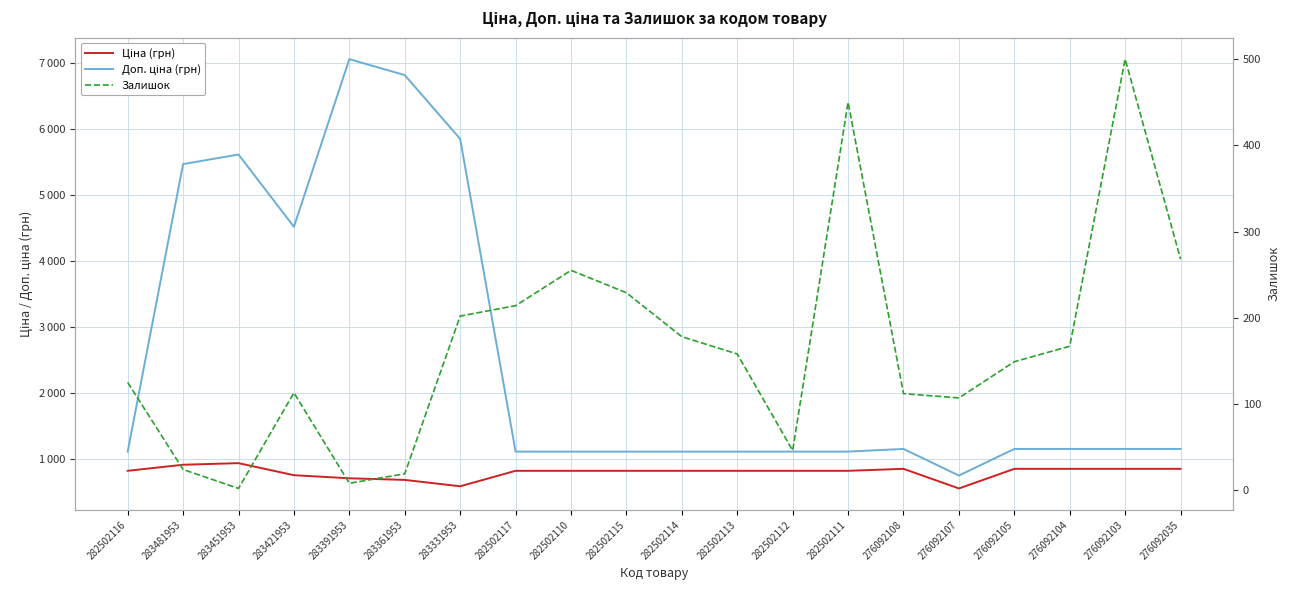

In Ціна (грн), how many points are higher than both neighbors (excluding endpoints)?

2